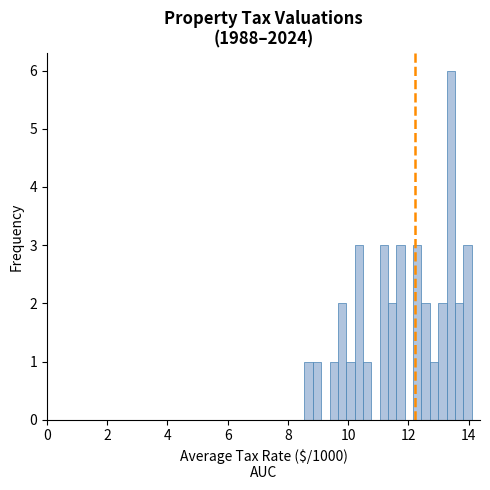

Read against the x-axis, roughly where is the centre of the tallest bar?

13.4